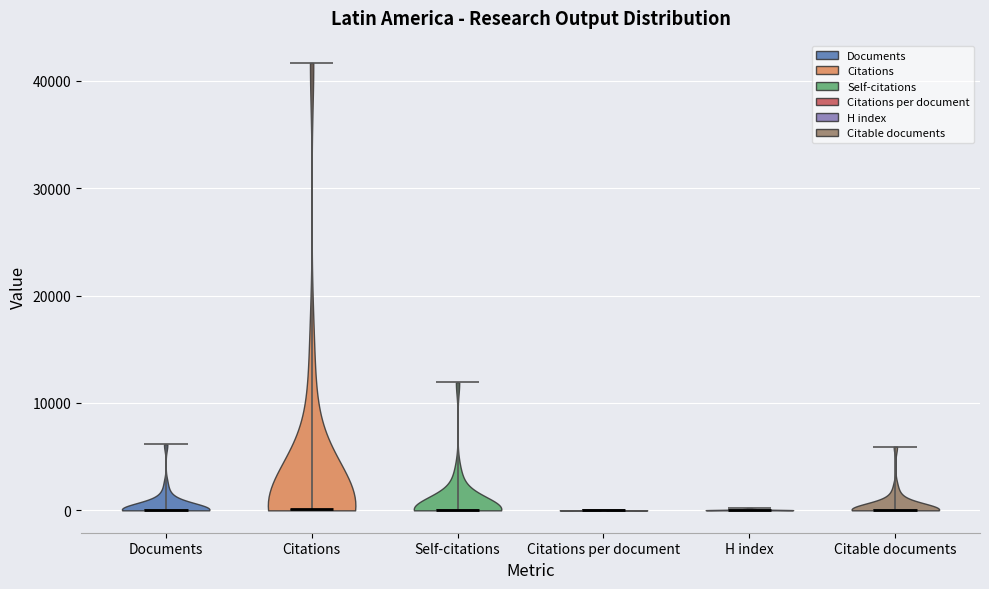

What is the highest point the violin for Citations per document reaches on the y-axis? The values are not printed on the chart, so give them approximately, as read against the axis.

0